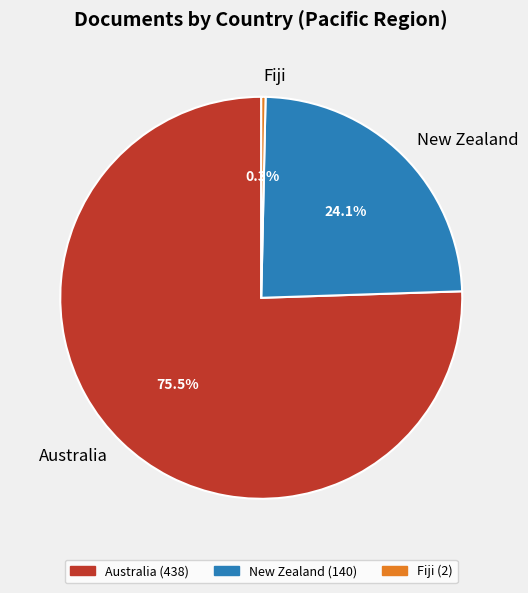

Which has a higher value, New Zealand or Fiji?

New Zealand